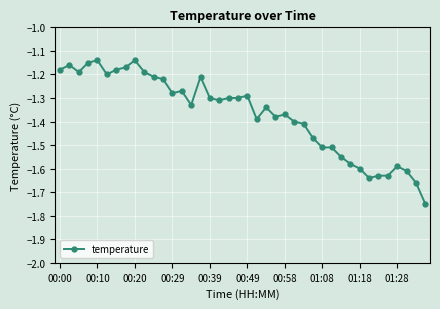

True or false: there are more than 0 points higher than both neighbors.

True